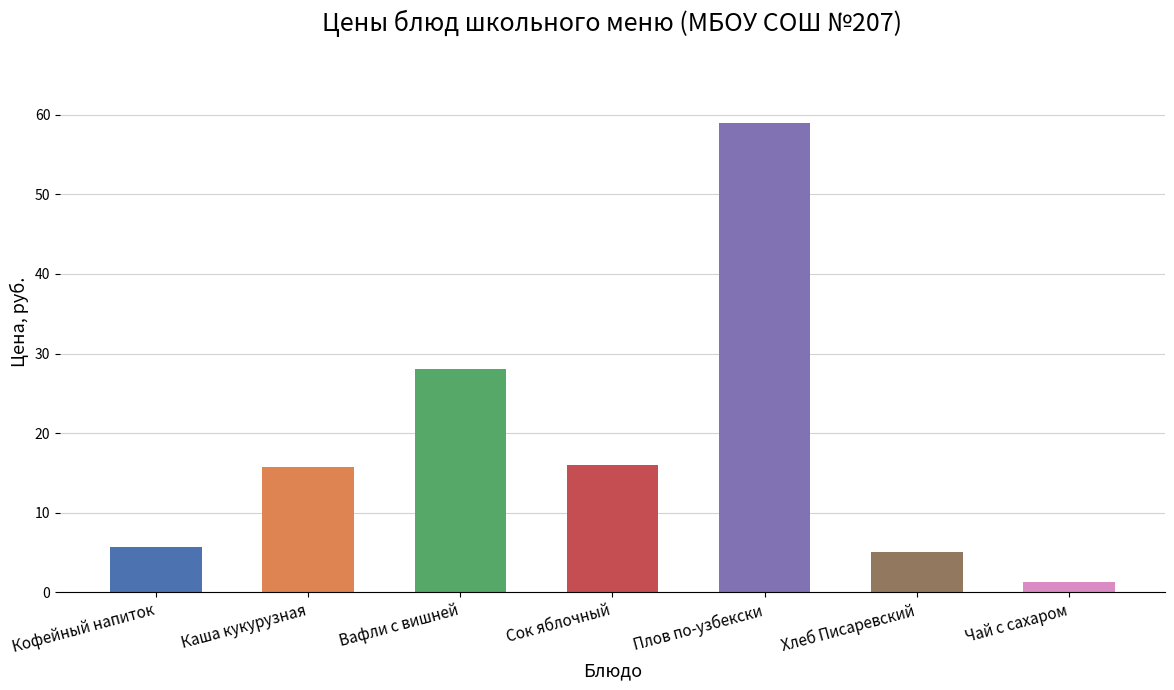

At which label does the data first exceed 15?

Каша кукурузная